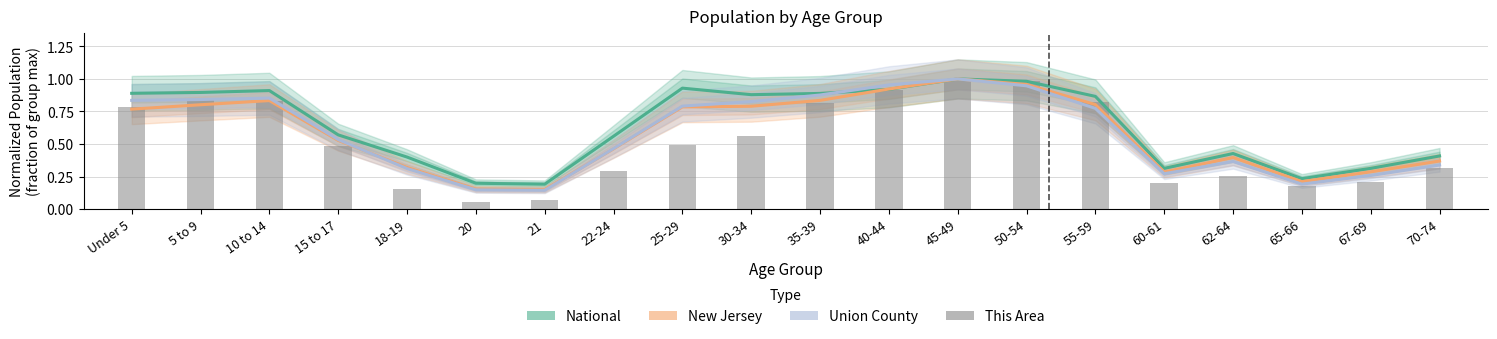

What is the sum of the New Jersey values at 15 to 17 and 50-54?

1.5